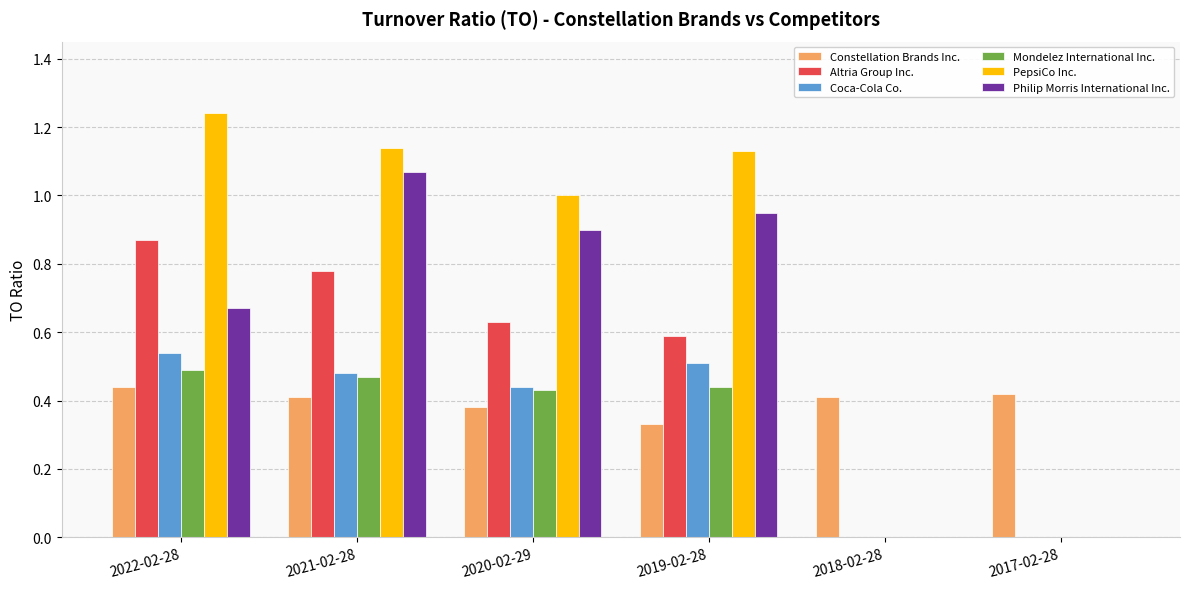

The value of PepsiCo Inc. at 2020-02-29 is 1.0. True or false?

True